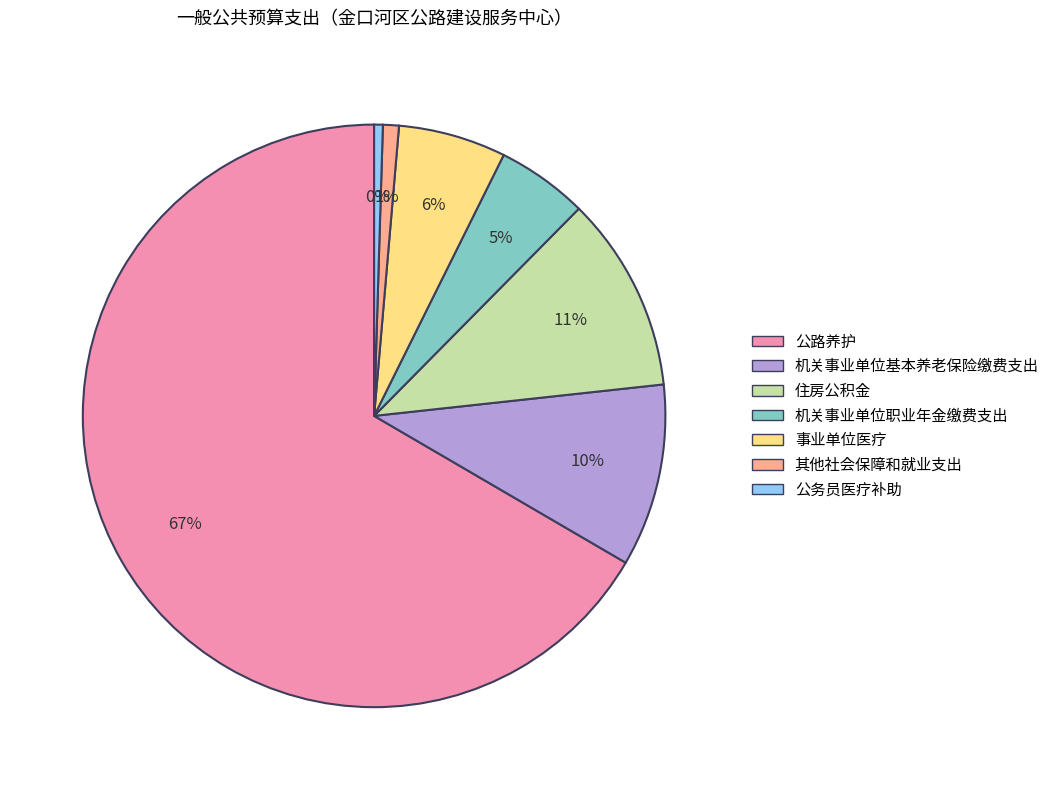

Is it true that 机关事业单位基本养老保险缴费支出 is 24% of the pie?

False